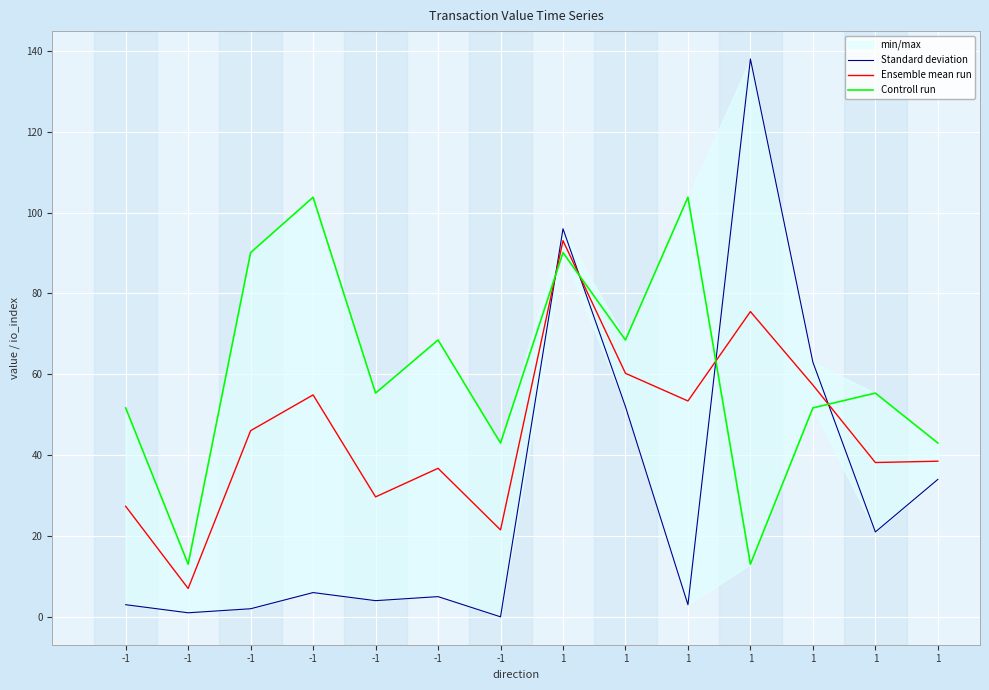

The Ensemble mean run series shows 53.4 at 1. True or false?

True